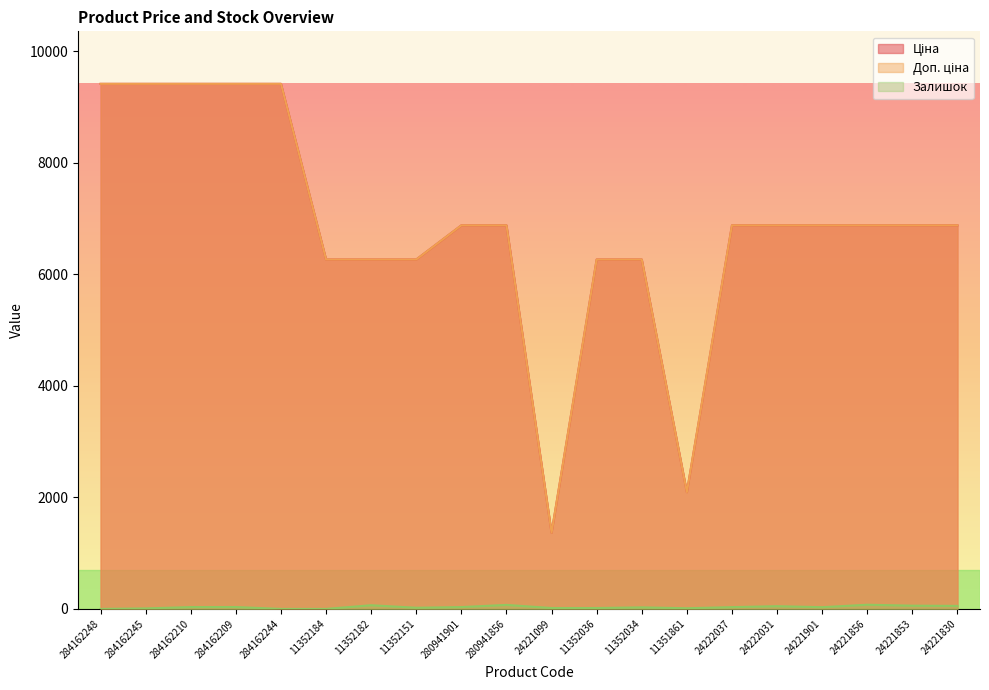

True or false: Доп. ціна and Ціна intersect in this chart.

False